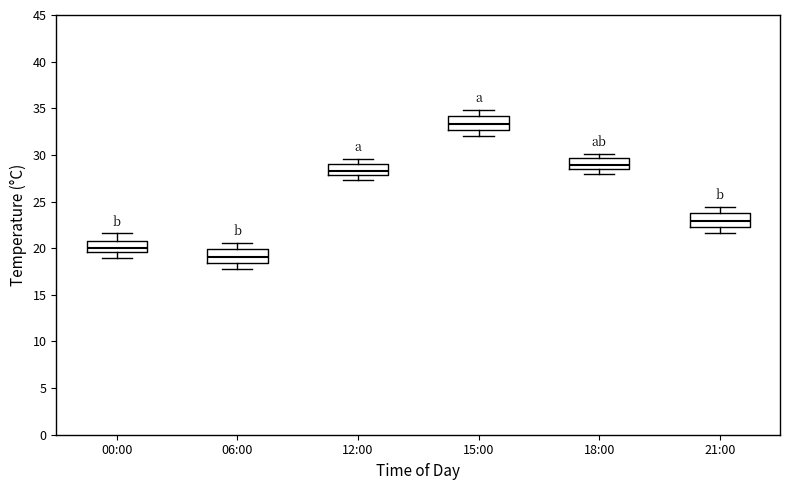

Reading left to right, transcribe this box plot: for each box, give where its median line is, the range the box spans, and where its two whiskers end, as read against the y-axis. The values are not printed on the chart, so give them approximately, as read against the axis.

00:00: median 20.0, box 19.5 to 20.5, whiskers 19.0 to 21.5
06:00: median 19.0, box 18.5 to 20.0, whiskers 18.0 to 20.5
12:00: median 28.5, box 28.0 to 29.0, whiskers 27.5 to 29.5
15:00: median 33.5, box 32.5 to 34.0, whiskers 32.0 to 35.0
18:00: median 29.0, box 28.5 to 29.5, whiskers 28.0 to 30.0
21:00: median 23.0, box 22.5 to 23.5, whiskers 21.5 to 24.5